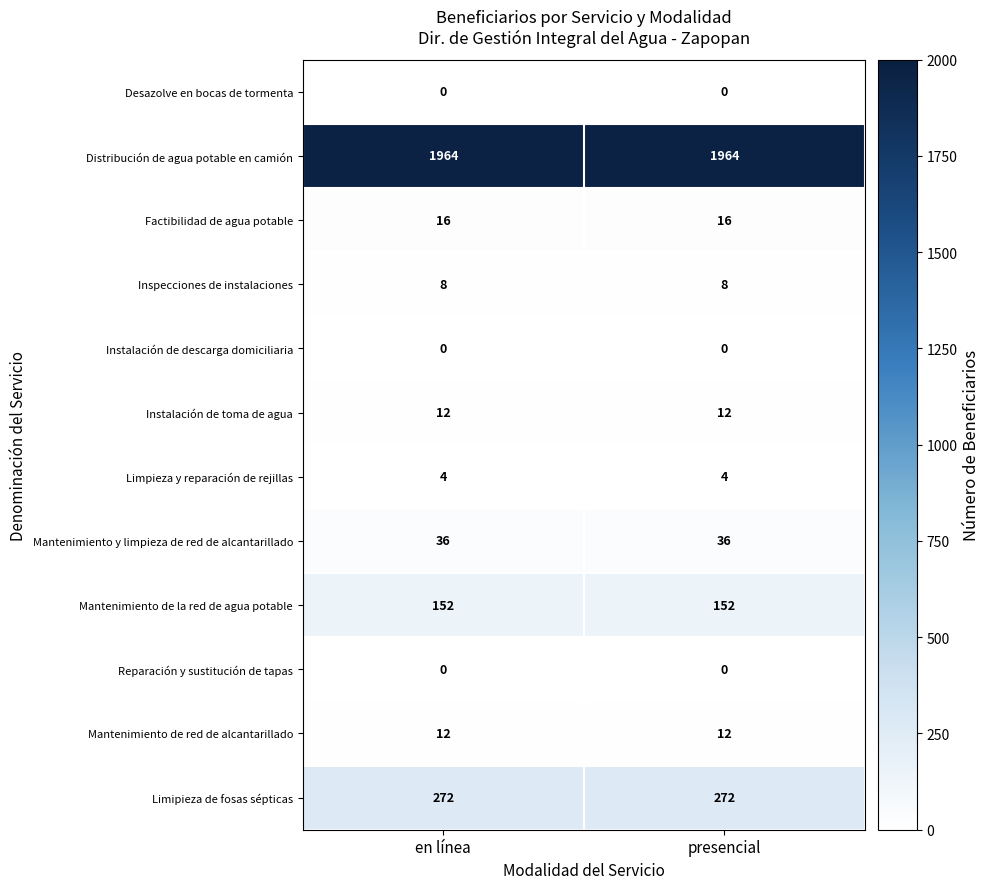

Reading left to right, what are all the values shown in this chart?

Desazolve en bocas de tormenta: en línea=0	presencial=0
Distribución de agua potable en camión: en línea=1964	presencial=1964
Factibilidad de agua potable: en línea=16	presencial=16
Inspecciones de instalaciones: en línea=8	presencial=8
Instalación de descarga domiciliaria: en línea=0	presencial=0
Instalación de toma de agua: en línea=12	presencial=12
Limpieza y reparación de rejillas: en línea=4	presencial=4
Mantenimiento y limpieza de red de alcantarillado: en línea=36	presencial=36
Mantenimiento de la red de agua potable: en línea=152	presencial=152
Reparación y sustitución de tapas: en línea=0	presencial=0
Mantenimiento de red de alcantarillado: en línea=12	presencial=12
Limipieza de fosas sépticas: en línea=272	presencial=272